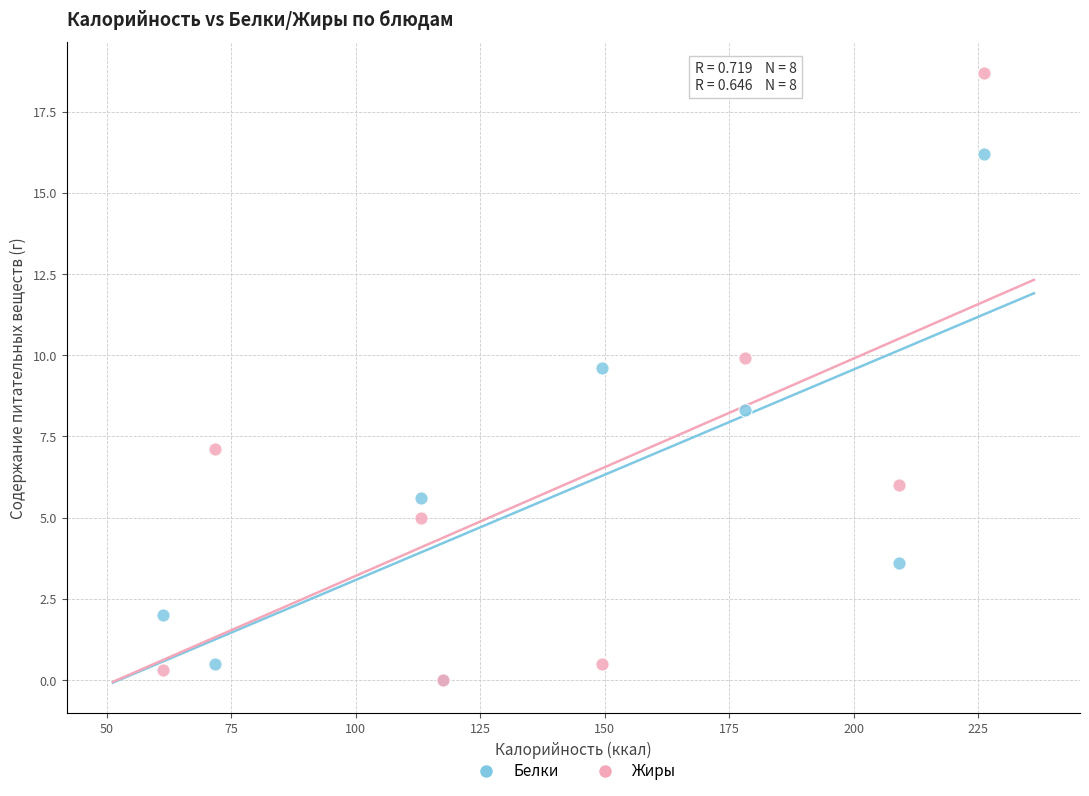

In the Белки series, what Y value is closest to 8?

8.3